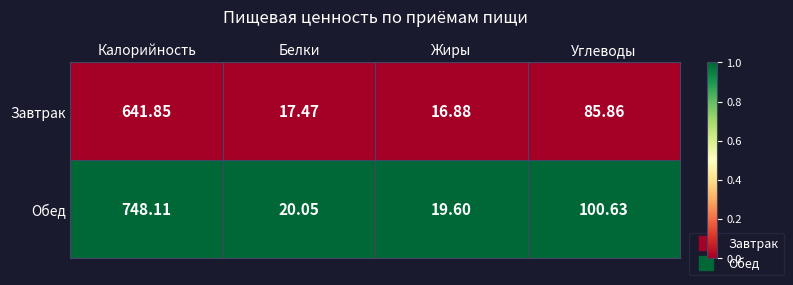

Which series has the largest total across all categories?

Обед